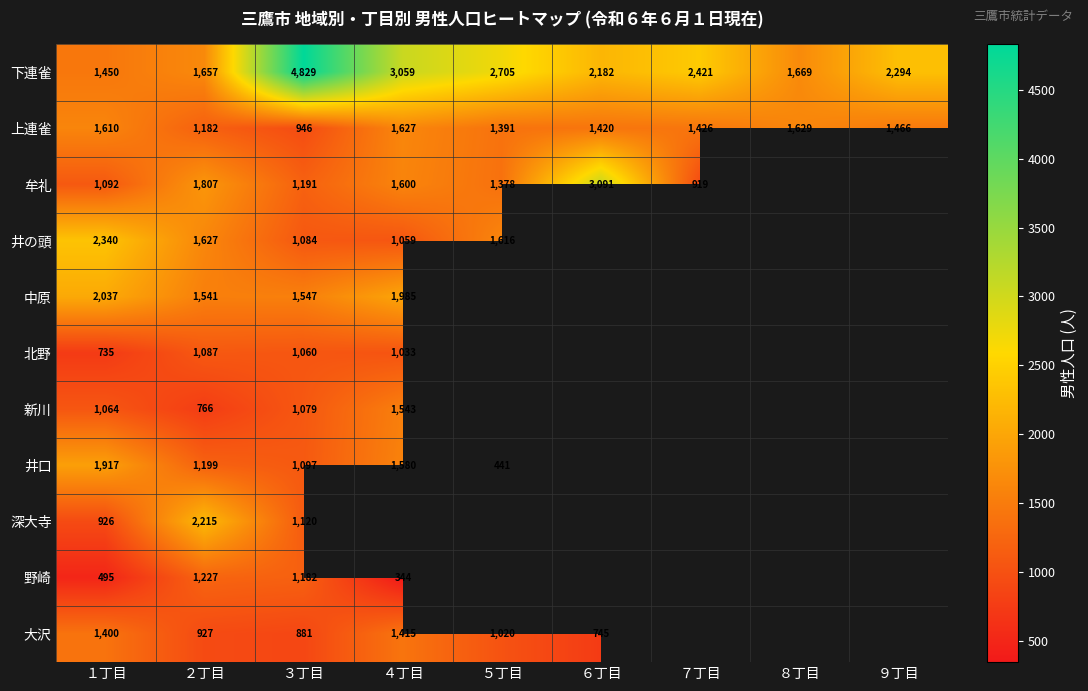

Which has a higher value, ９丁目 or １丁目?

９丁目